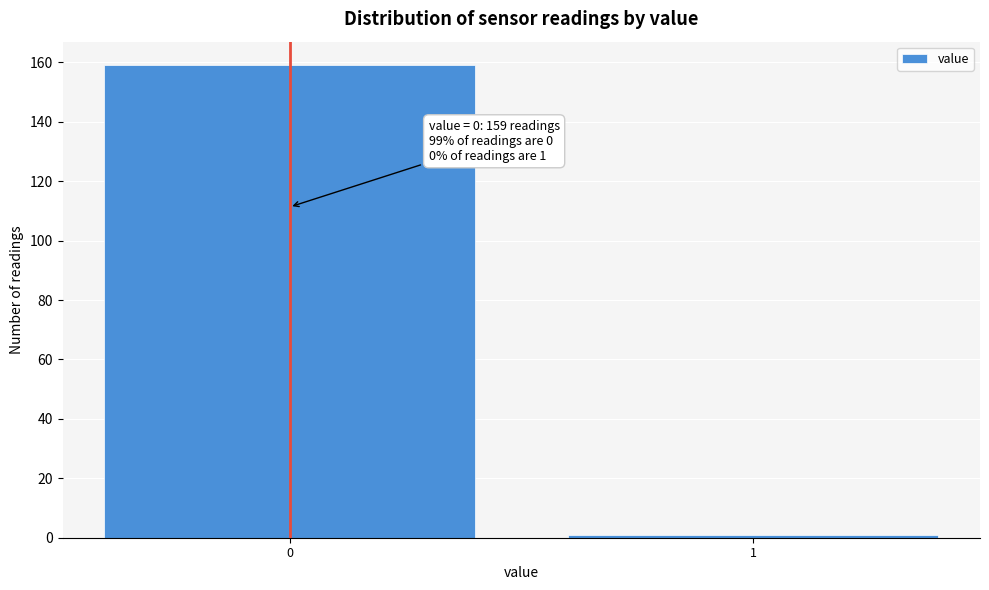

Reading left to right, transcribe all the data shown in this chart.

159	1